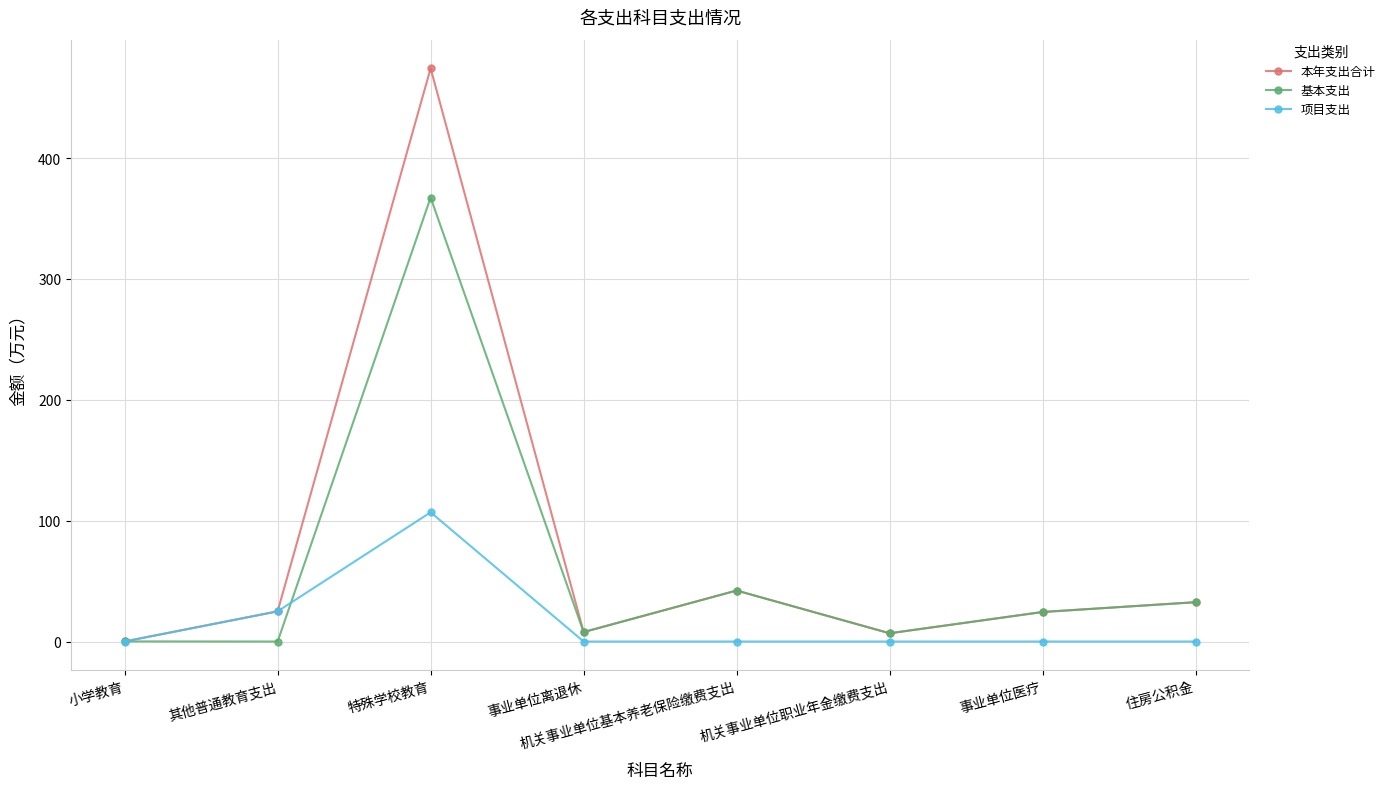

The 项目支出 series shows -58.3 at 住房公积金. True or false?

False